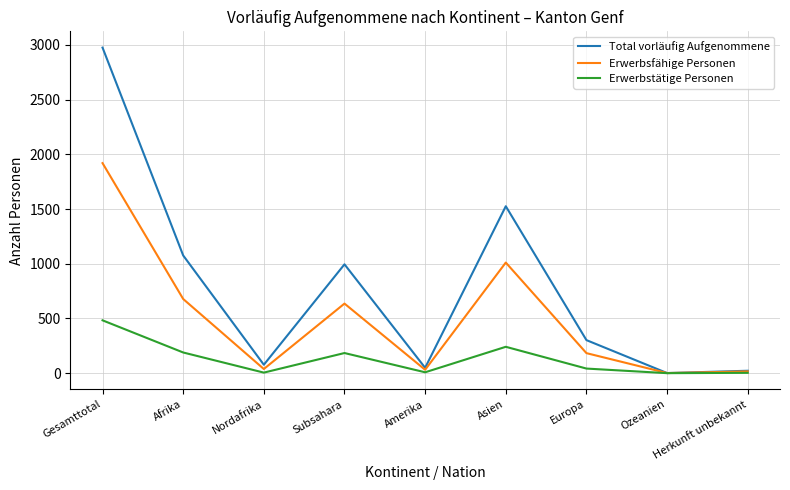

Between Subsahara and Herkunft unbekannt, which series saw the biggest shift?

Total vorläufig Aufgenommene